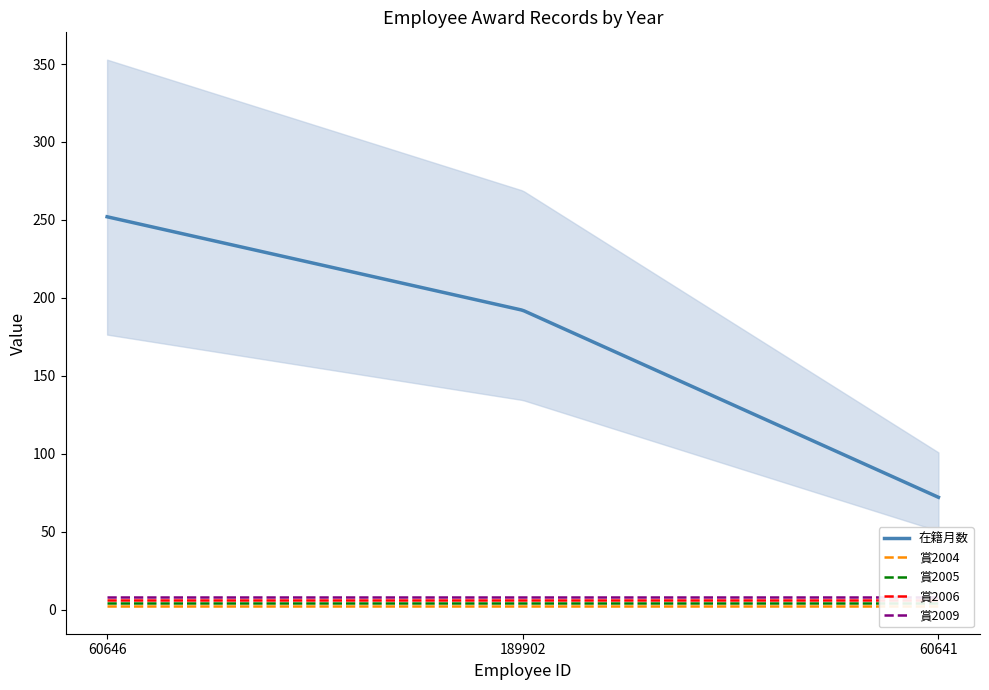

What are all the series names shown in the legend?

在籍月数, 賞2004, 賞2005, 賞2006, 賞2009